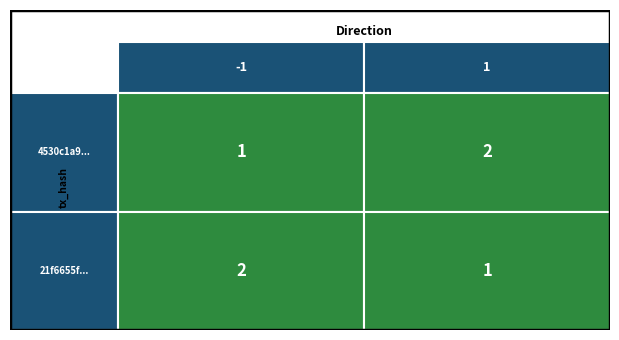

What is the sum of all 1 values?

3